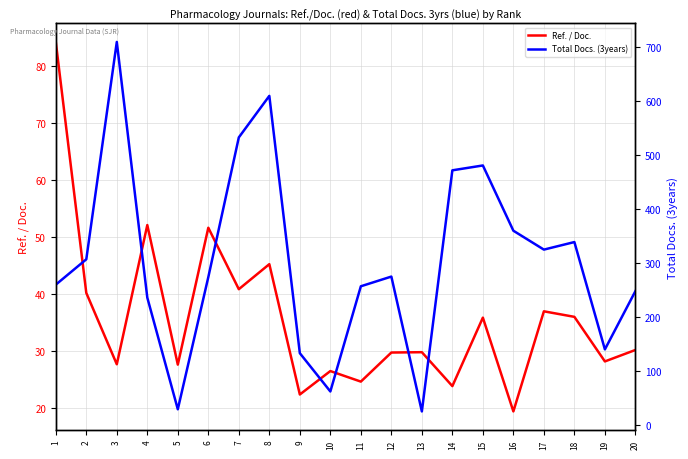

What is the sum of all Ref. / Doc. values?

714.0